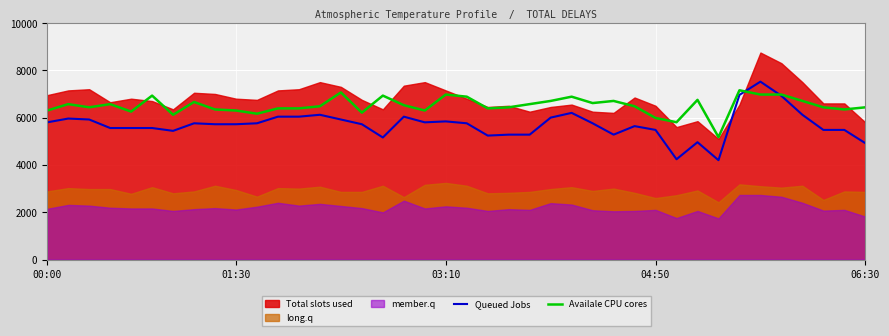

What is the total value across all series at 32?

9375.0